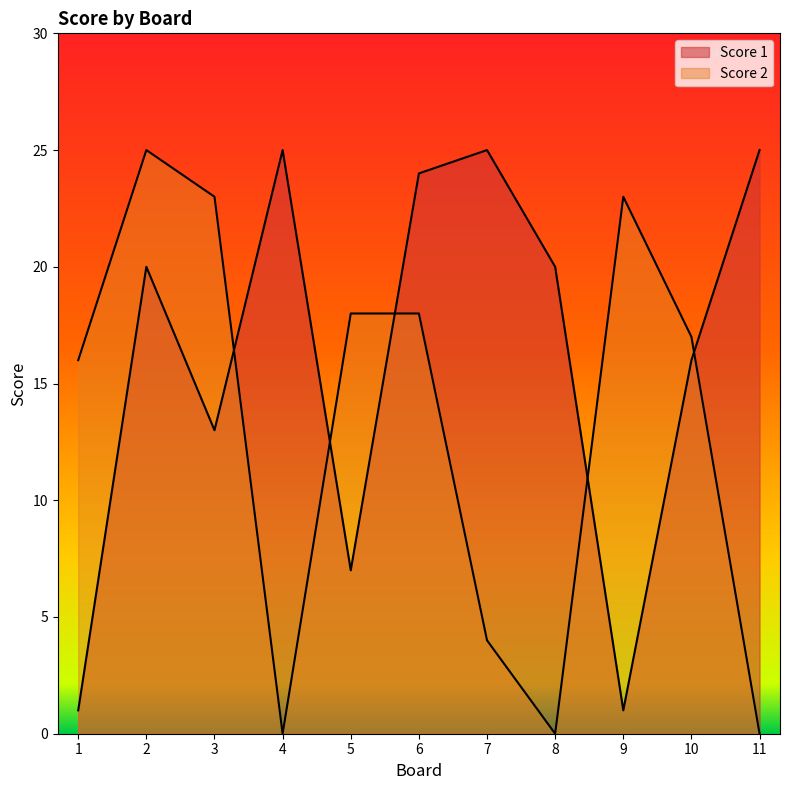

How many interior local valleys does the Score 2 series have?

2